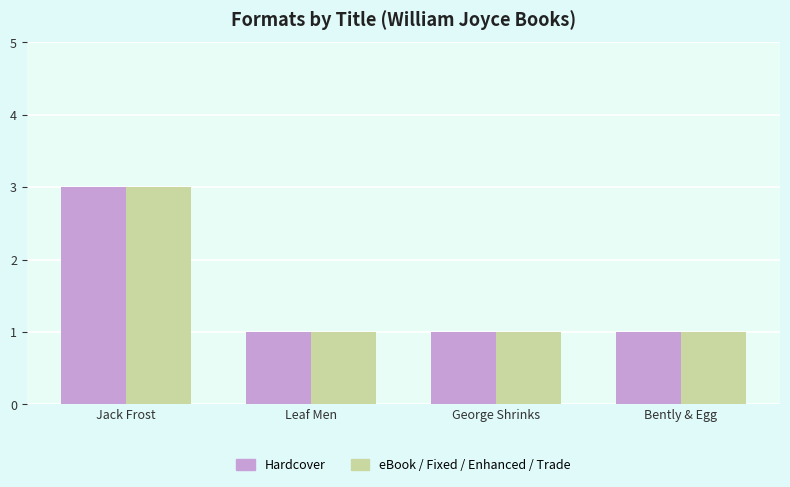

True or false: eBook / Fixed / Enhanced / Trade has a value of 2 at Leaf Men.

False